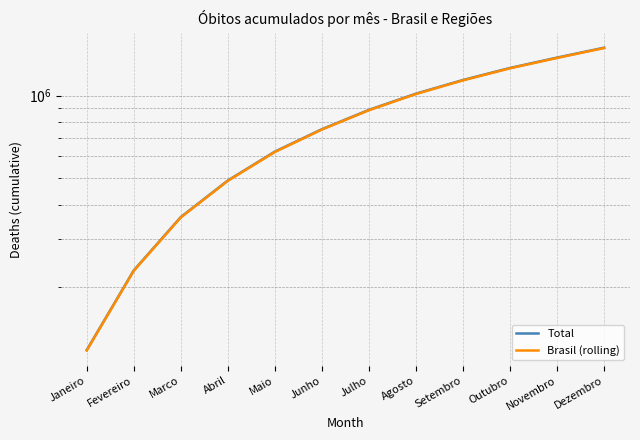

What is the label of the 8th point from the left?

Agosto